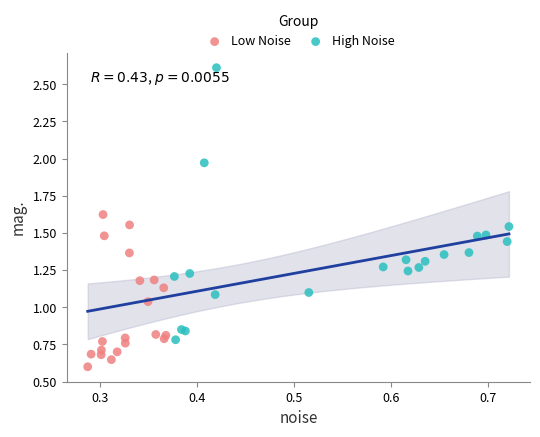

Which series reaches the maximum Y coordinate?

High Noise